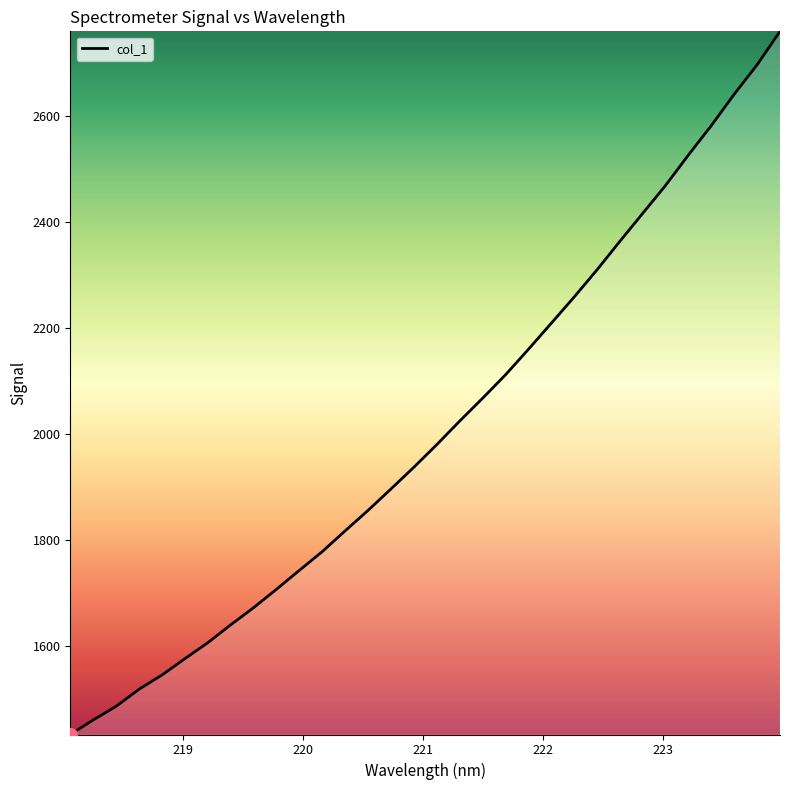

What is the difference between the maximum and minimum values?

1325.7